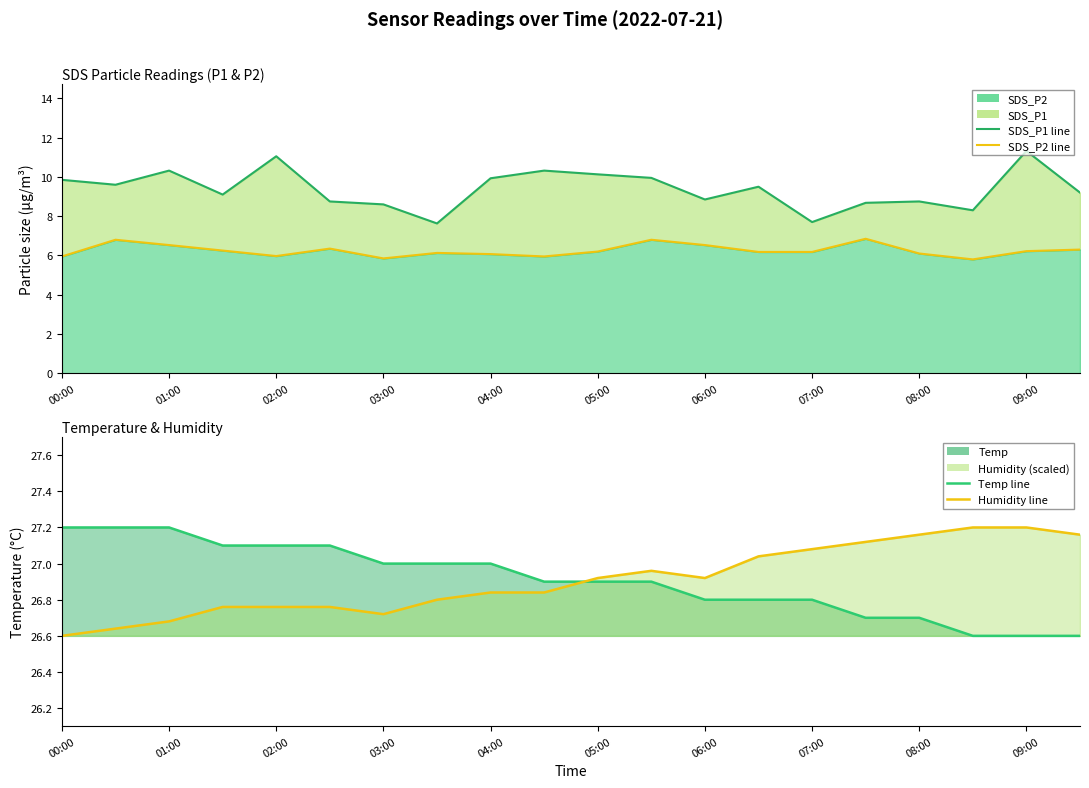

Does the chart have visible grid lines?

No